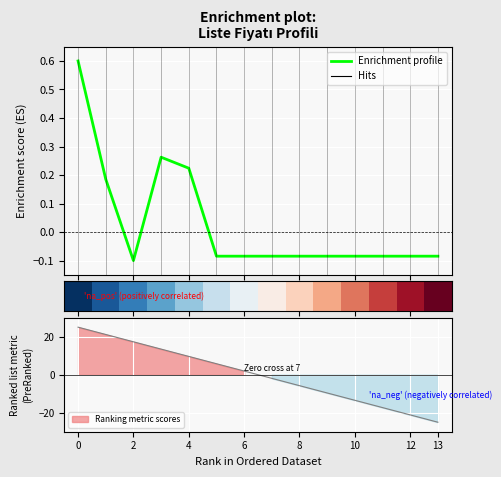

The row_0 series shows 0.2 at 4. True or false?

True